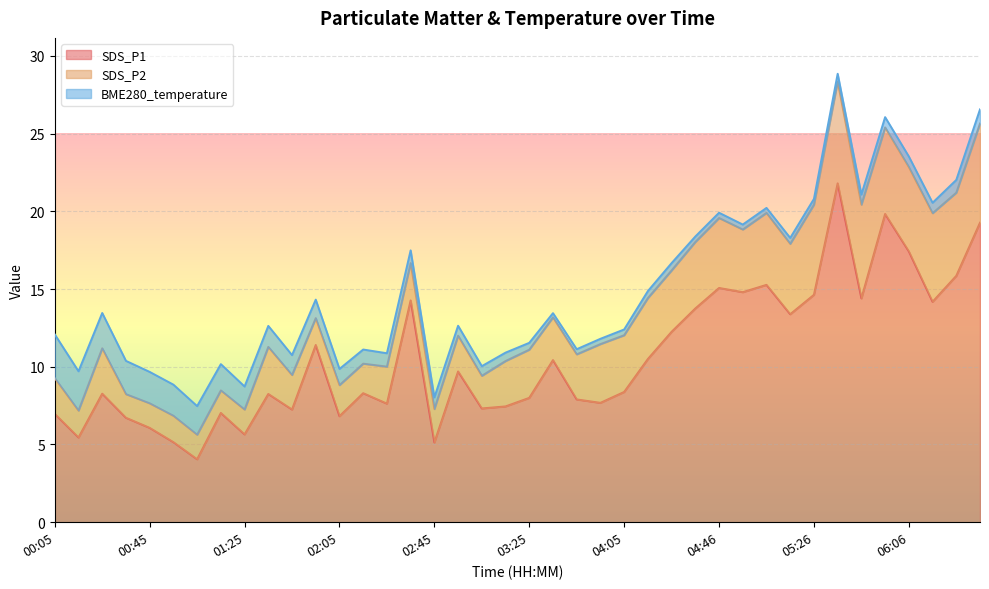

What is the average value of the BME280_temperature series?

1.0